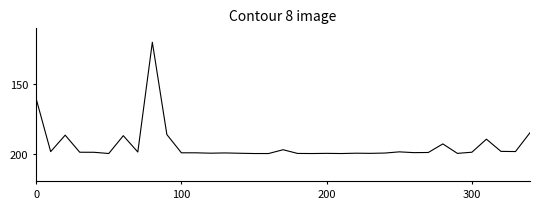

What is the greatest value displayed?

200.0